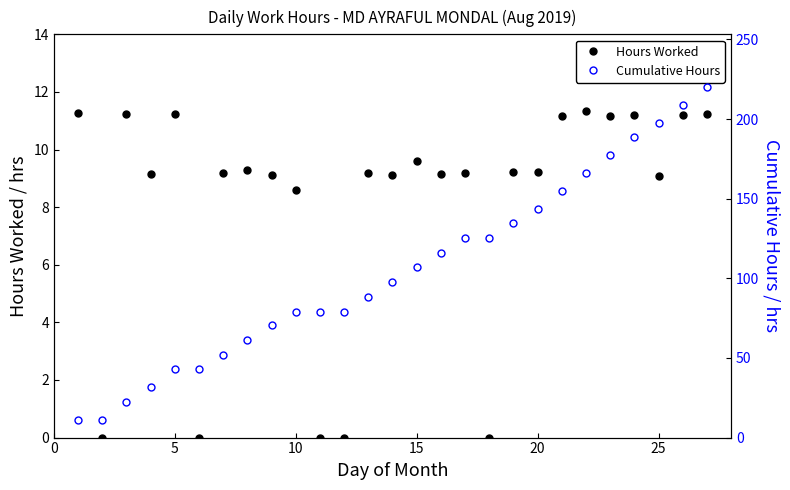

Where is Hours Worked nearest to the value 5?

10